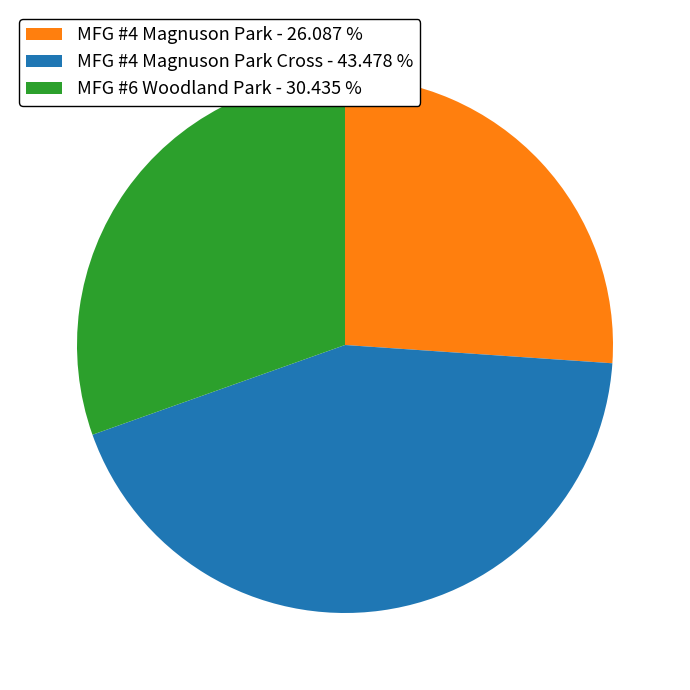

How many slices are in this pie chart?

3